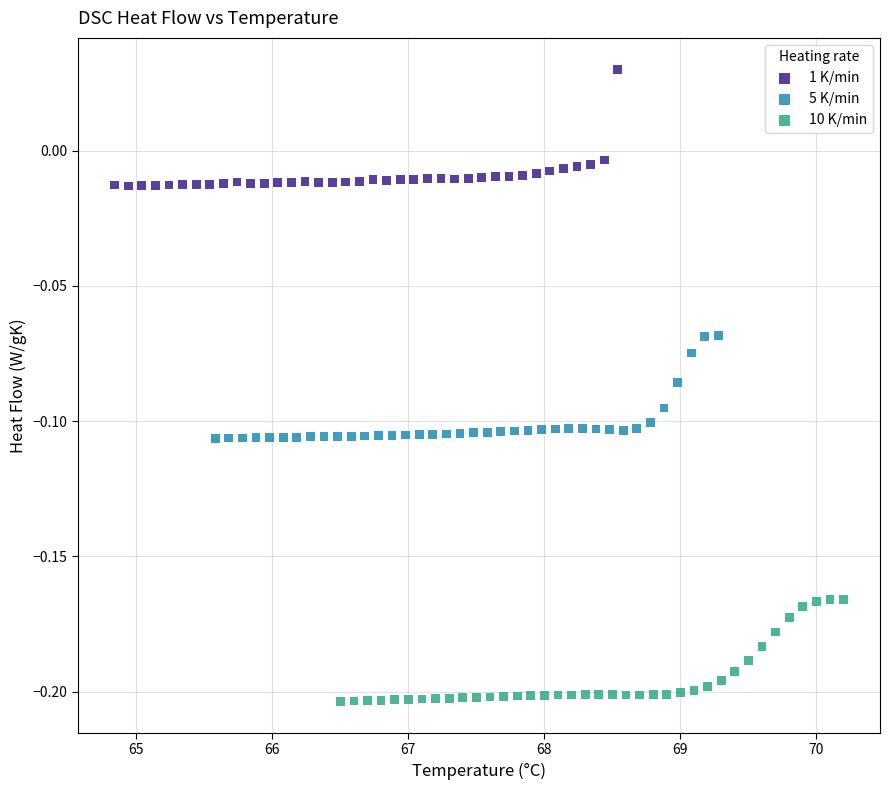

What are all the series names shown in the legend?

1 K/min, 5 K/min, 10 K/min